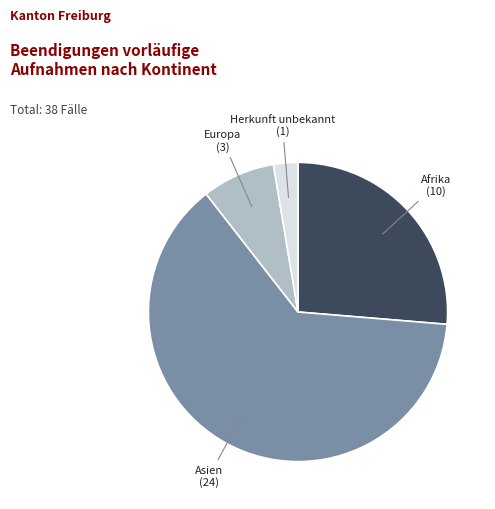

Is there any slice that represents more than half of the pie?

Yes